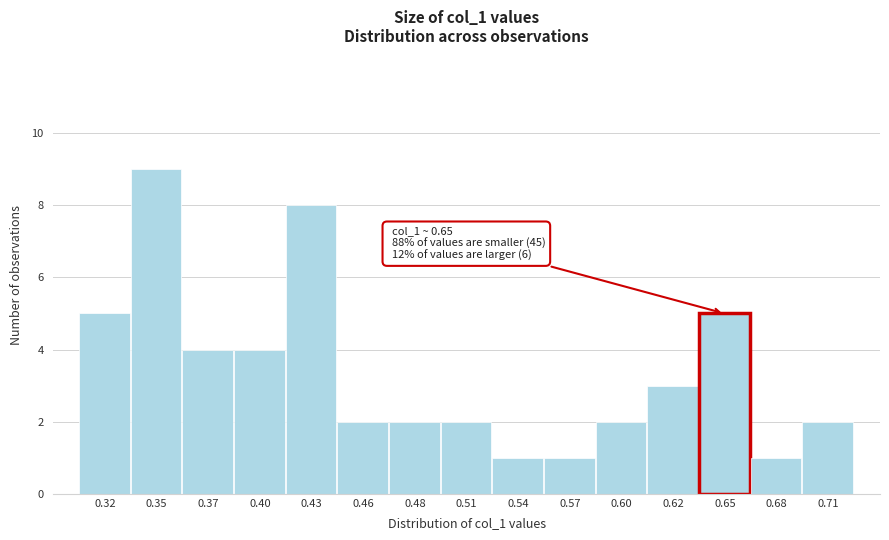

Reading left to right, extract all data points from this chart.

0.32=5	0.35=9	0.37=4	0.40=4	0.43=8	0.46=2	0.48=2	0.51=2	0.54=1	0.57=1	0.60=2	0.62=3	0.65=5	0.68=1	0.71=2